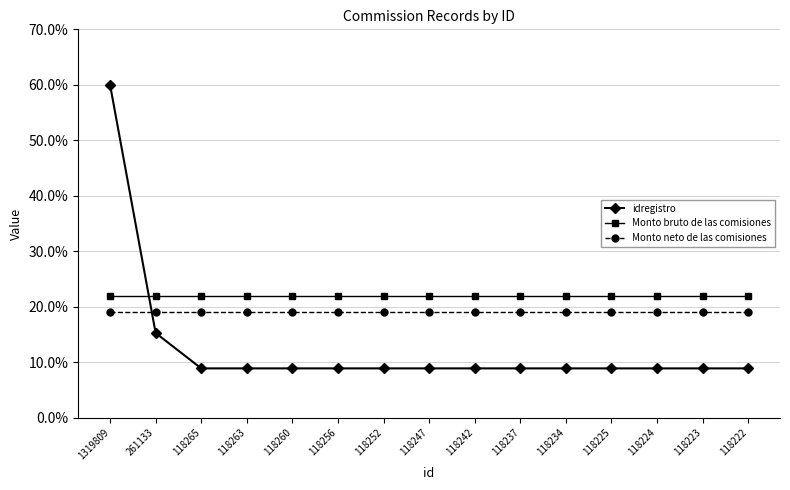

The value of idregistro at 118237 is 8.9. True or false?

True